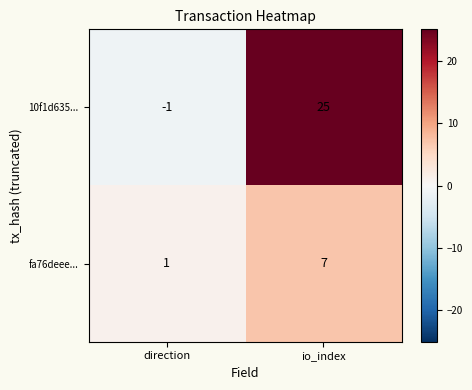

At which category is the sum across all series the highest?

io_index